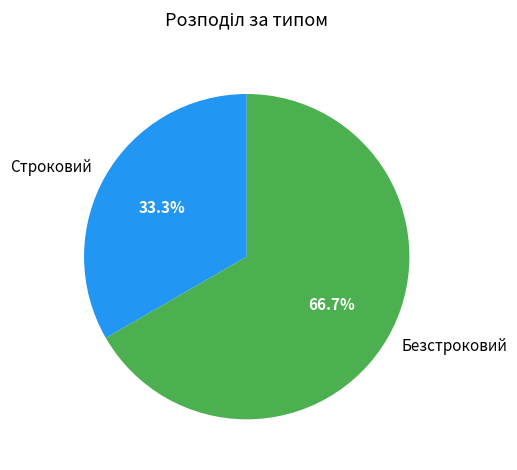

True or false: Безстроковий accounts for 56% of the total.

False